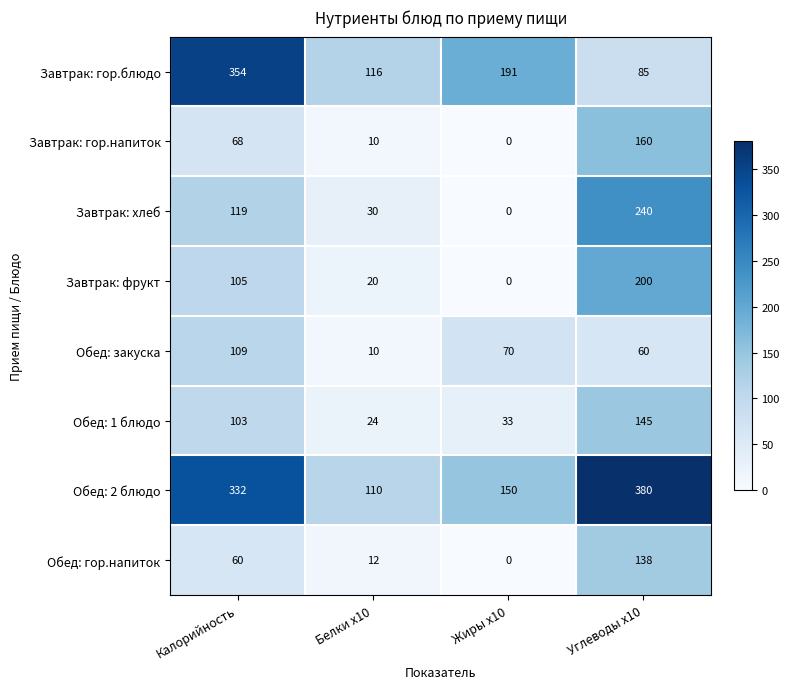

How many positive values does the Завтрак: гор.напиток series have?

3